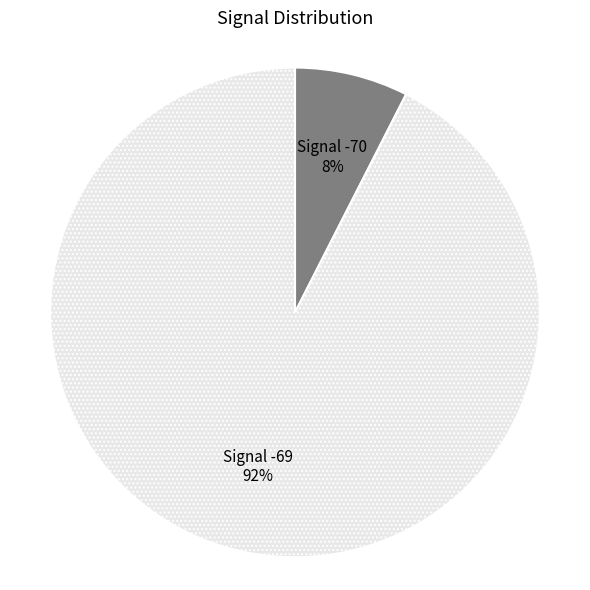

To the nearest percent, what is the combined percentage of Signal -70 and Signal -69?

100%